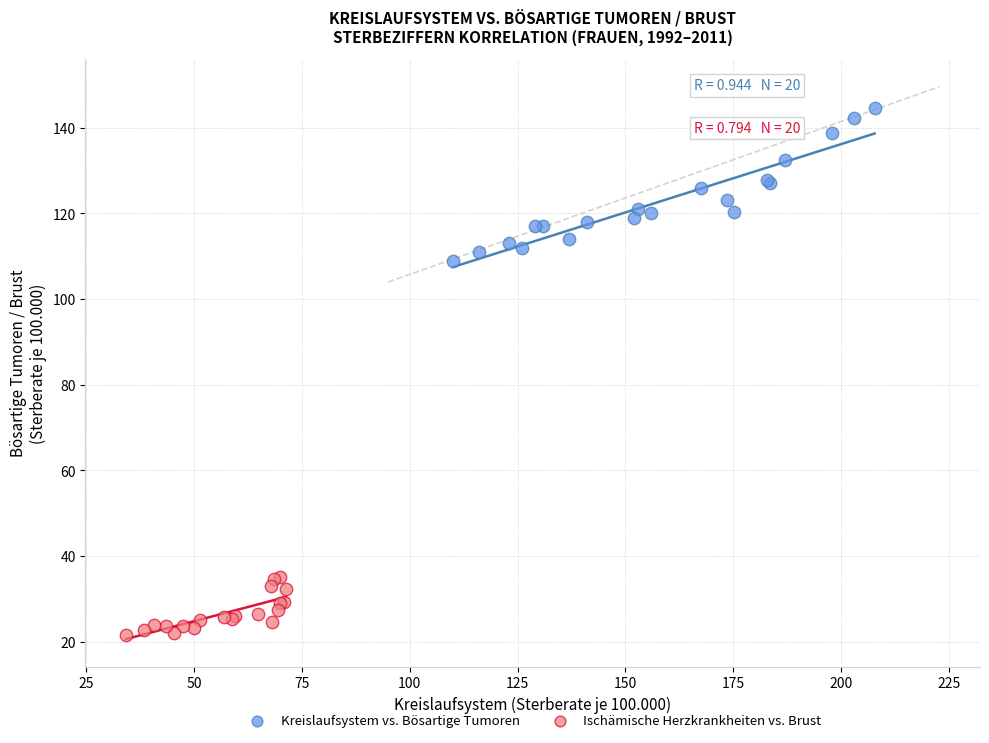

Which series reaches the minimum Y coordinate?

Ischämische Herzkrankheiten vs. Brust